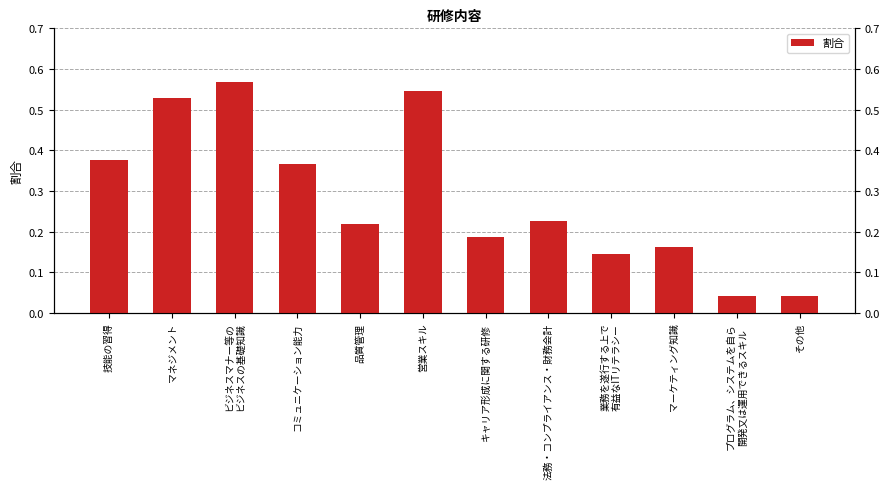

What is the maximum value shown in the chart?

0.6